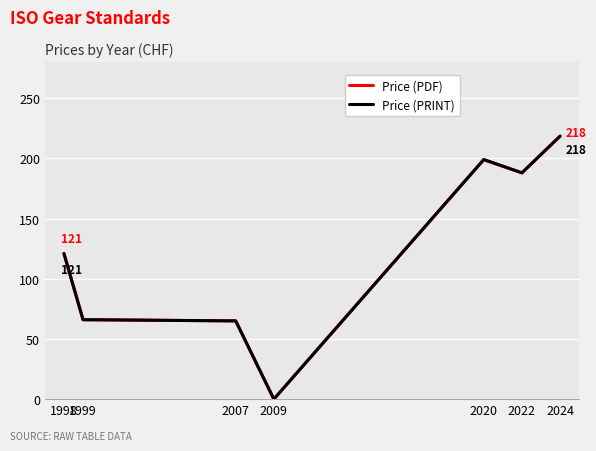

Does the chart have visible grid lines?

Yes